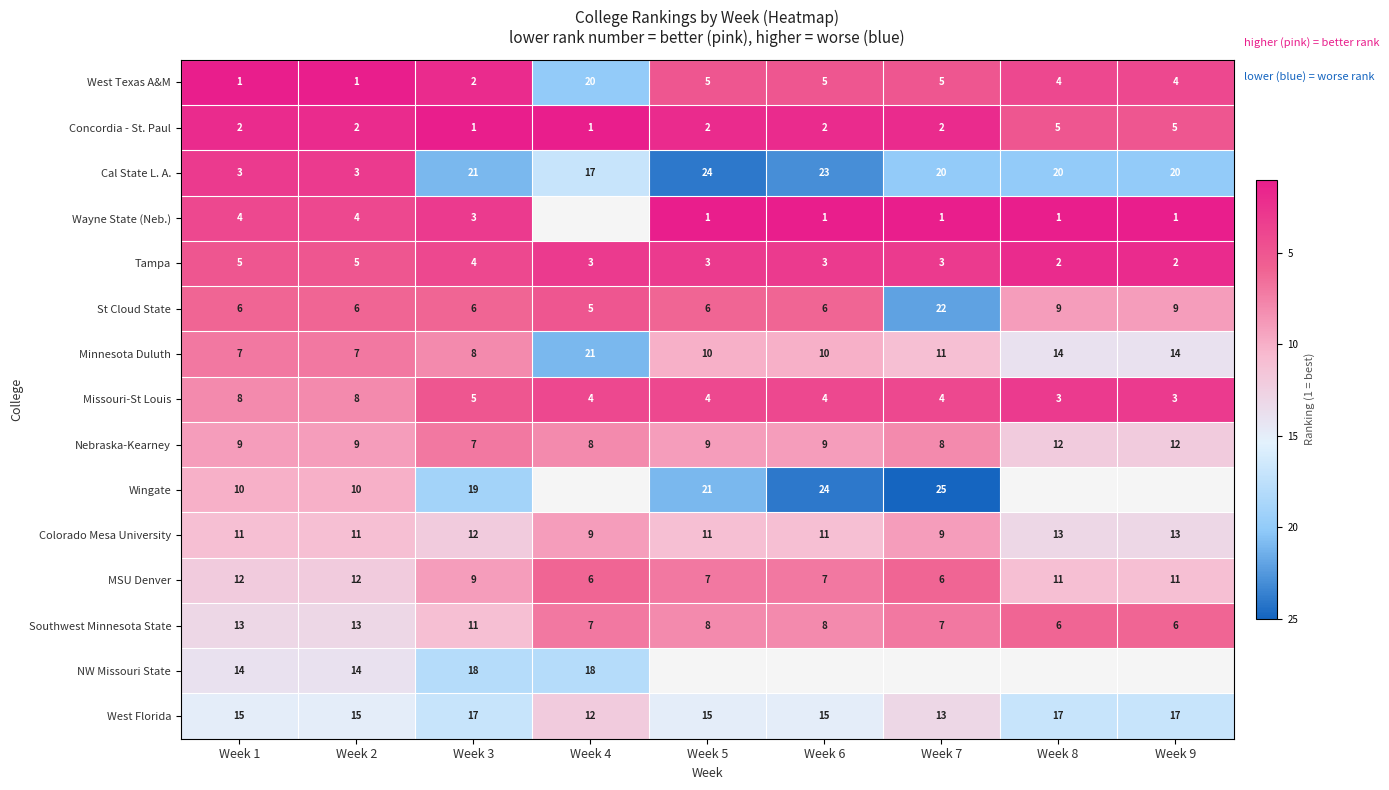

The value of West Florida at Week 8 is 26.4. True or false?

False